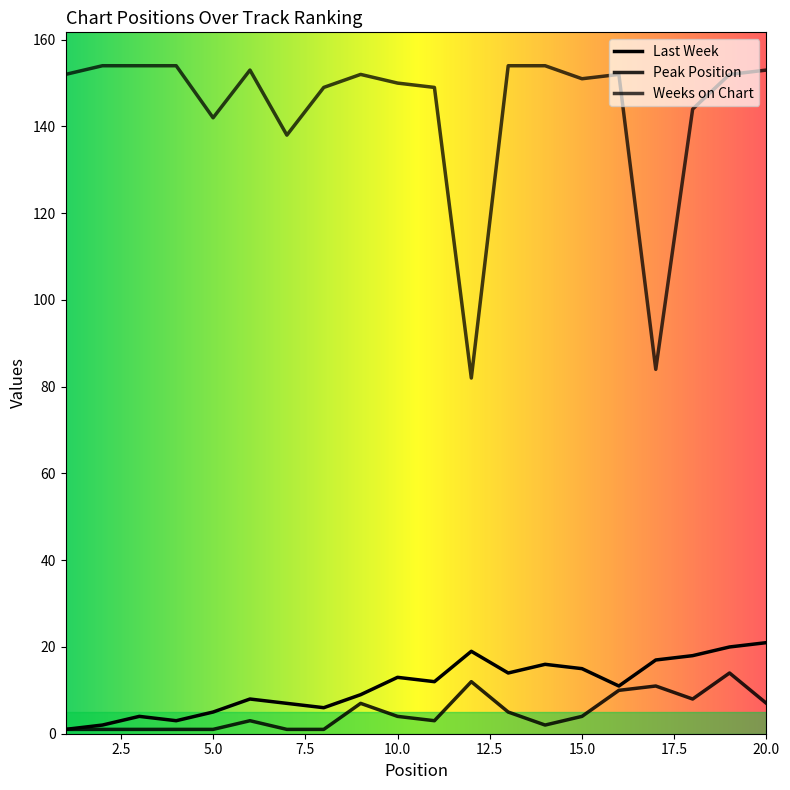

What is the sum of the Weeks on Chart values at 16 and 8?

301